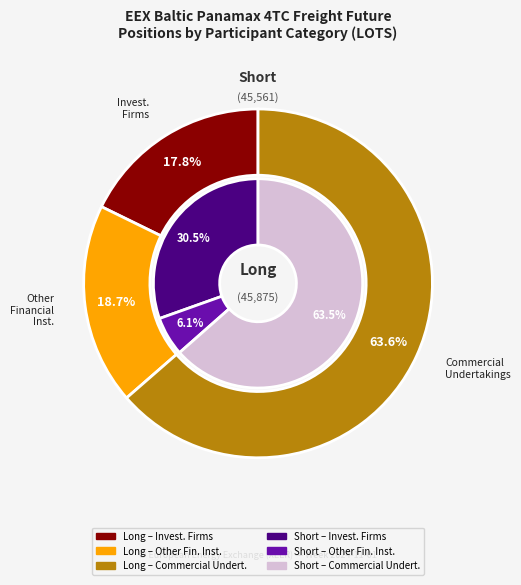

True or false: Other Financial Institutions accounts for 14% of the total.

False